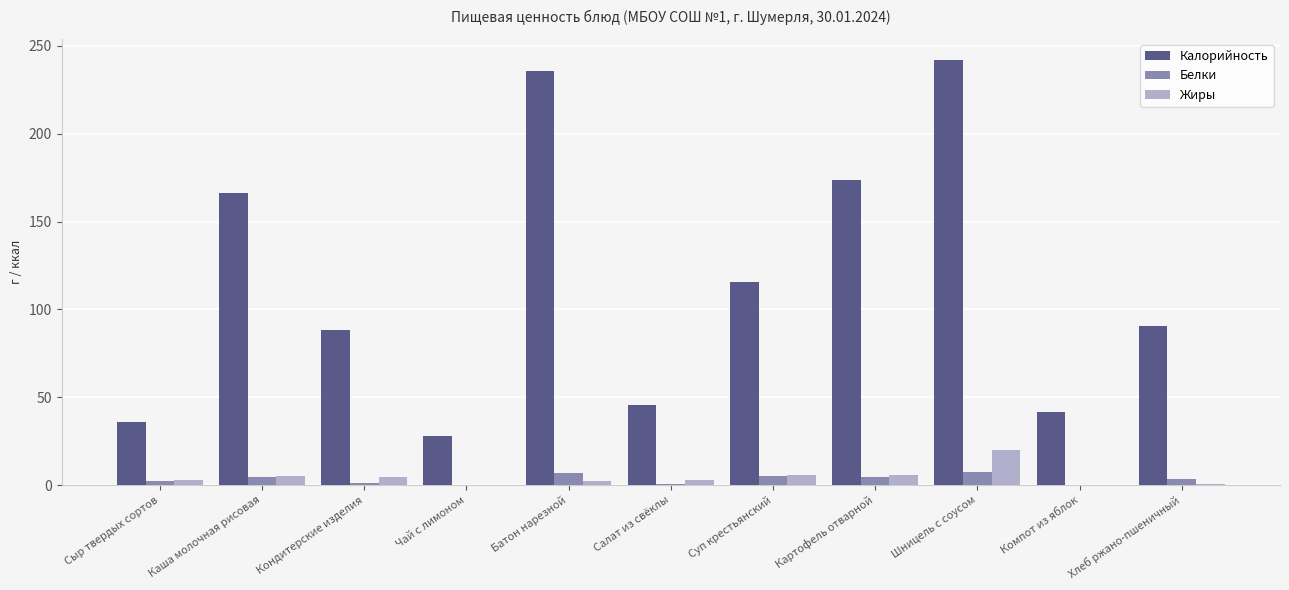

At which category is the sum across all series the highest?

Шницель с соусом